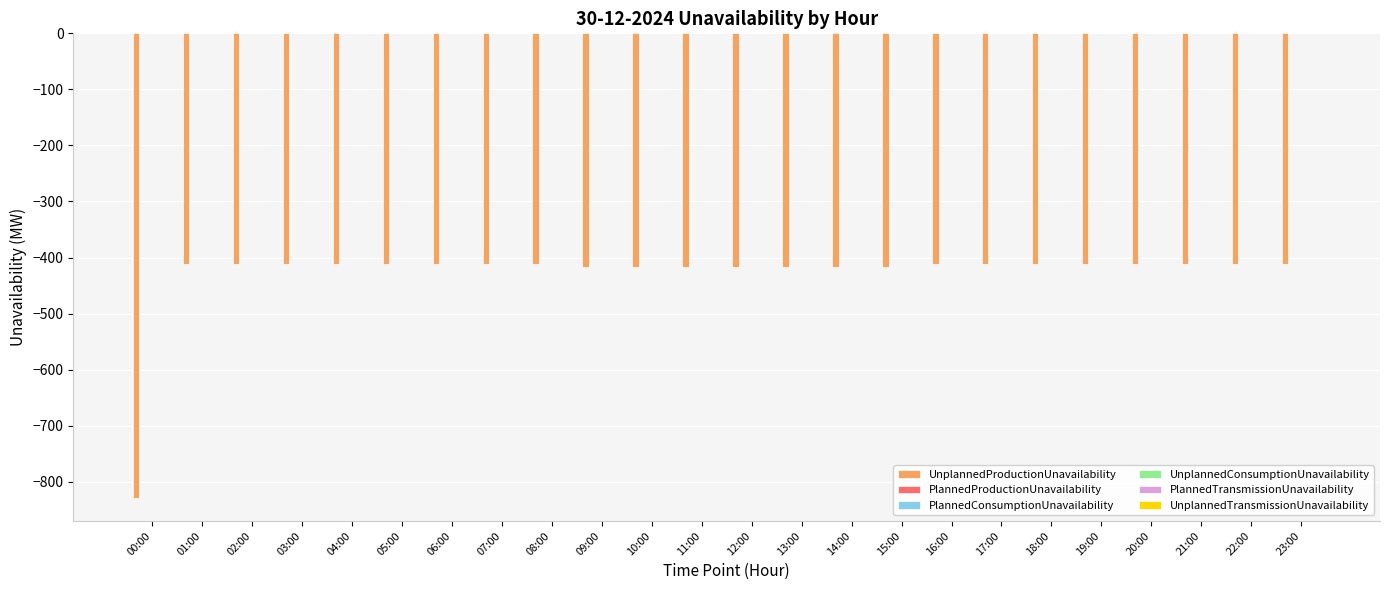

Reading left to right, list all the values displayed in this chart.

-828.5	-411.9	-411.9	-411.9	-411.9	-411.9	-411.9	-411.9	-411.9	-417.1	-417.1	-417.1	-417.1	-417.1	-417.1	-417.1	-411.9	-411.9	-411.9	-411.9	-411.9	-411.9	-411.9	-411.9